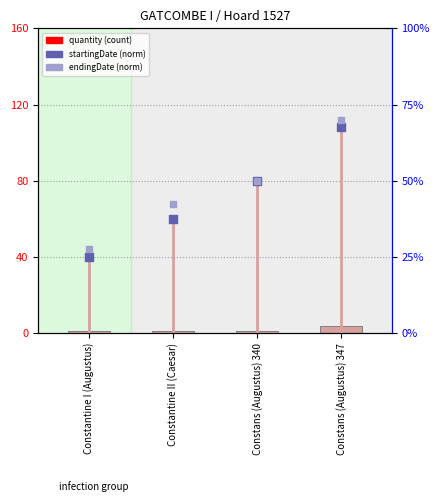

At how many categories does at least one series exceed 31?

3